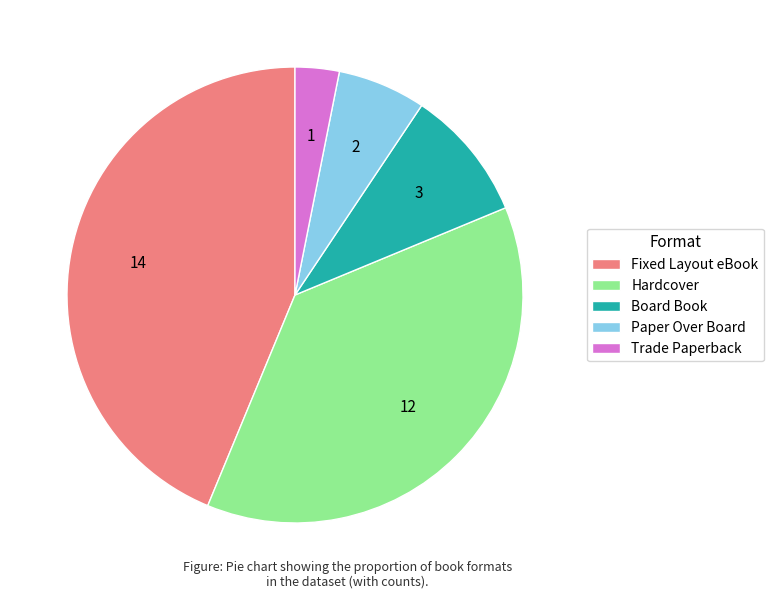

Is there a majority slice in this chart?

No